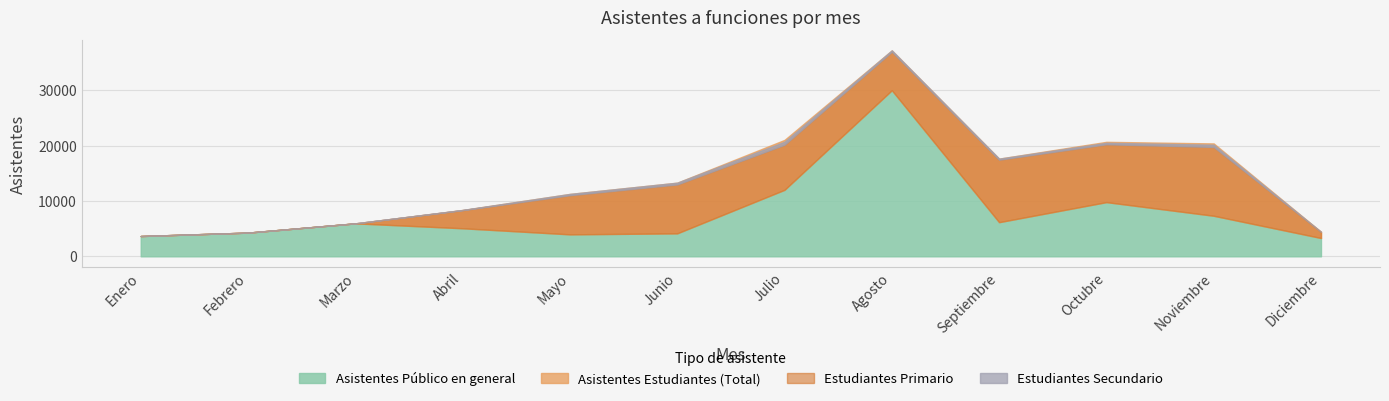

How many lines are shown in the chart?

4